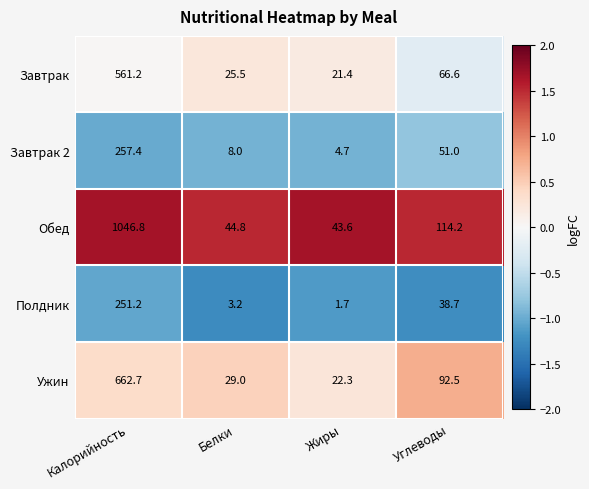

How many categories are shown in the chart?

4